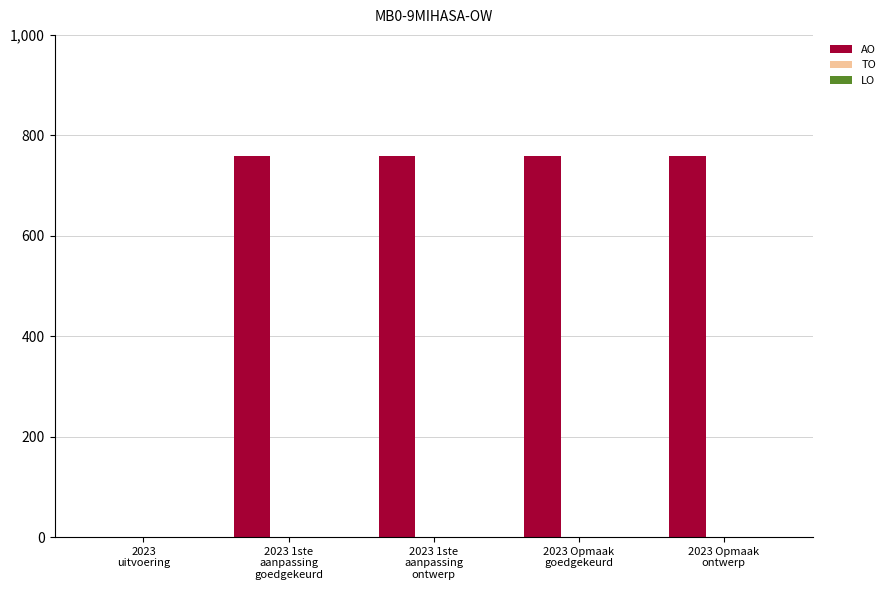

What is the maximum value shown in the chart?

758